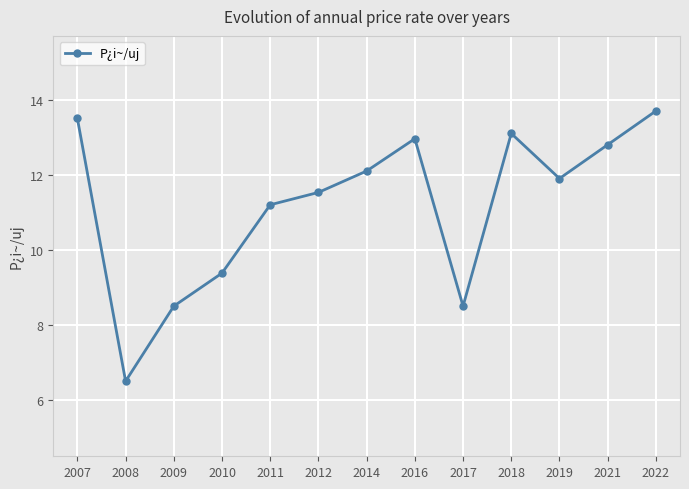

Is it true that the value at 2011 is 11.2?

True